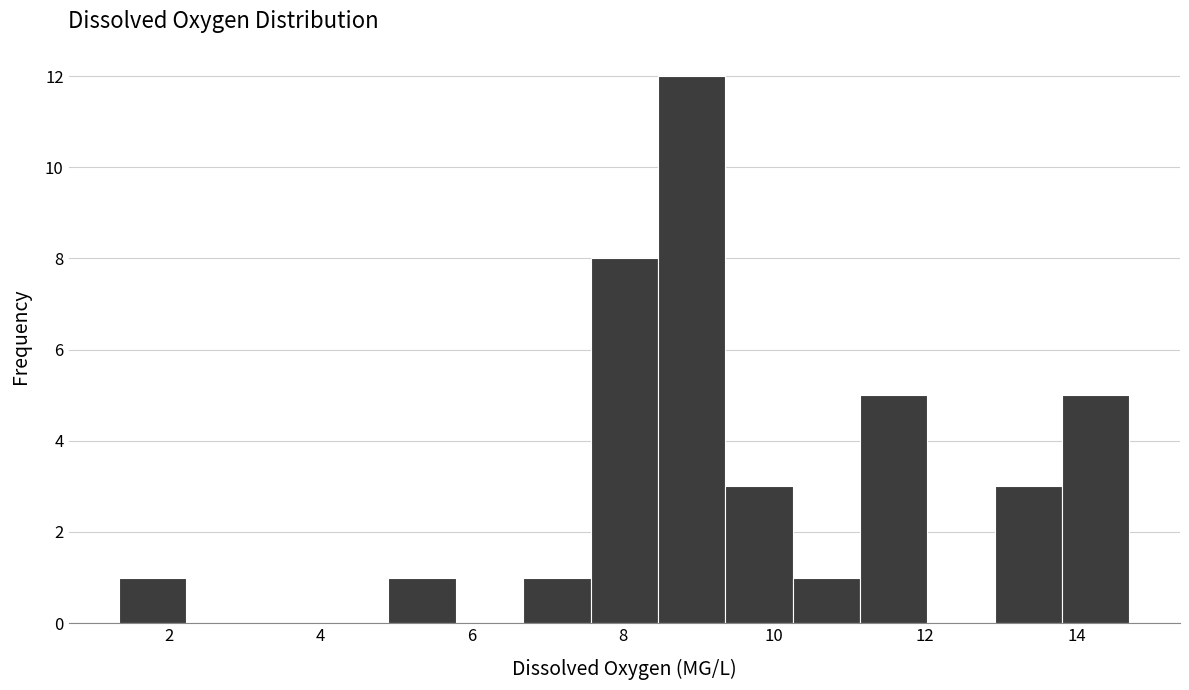

How tall is the bar that spans 6.6 to 7.6 on the x-axis? Neither the bar edges nor the heights are printed on the chart, so give them approximately, as read against the axes.

1